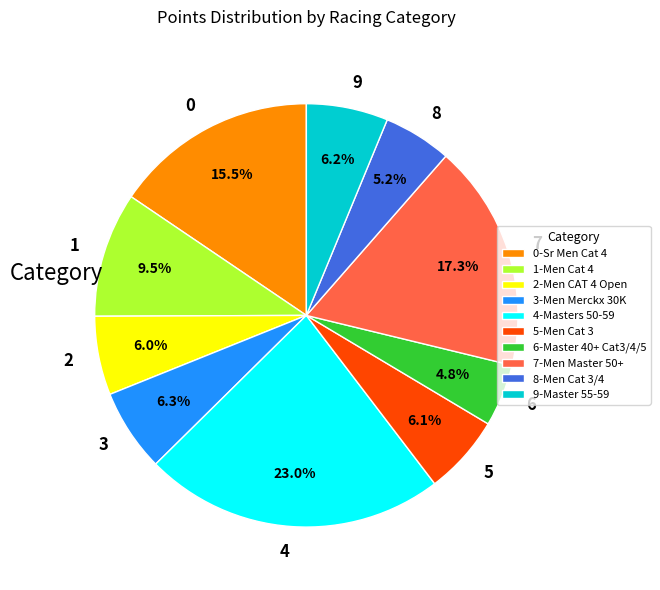

Does 2 account for over 50% of the chart?

No